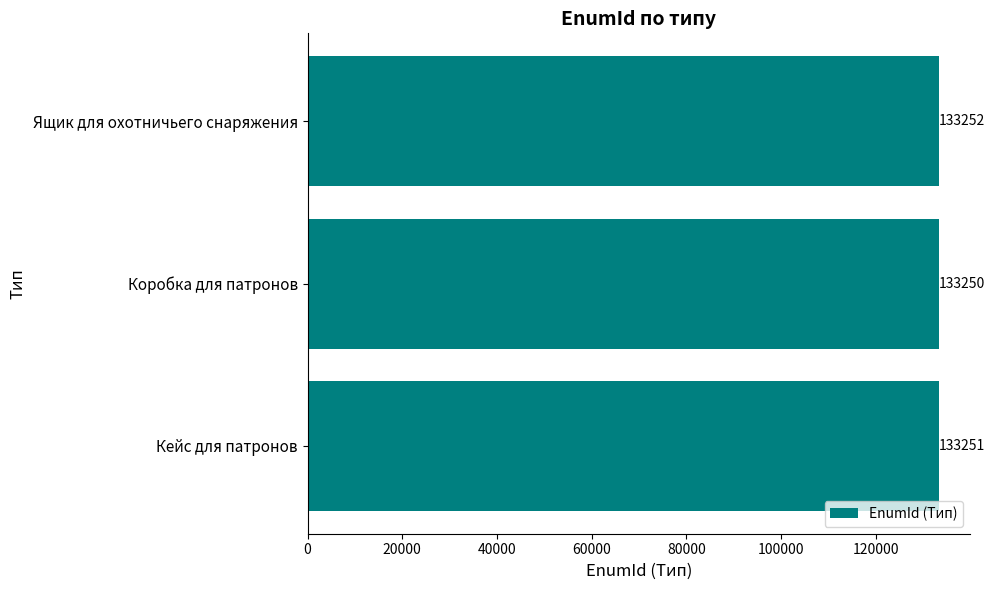

Are the bars horizontal?

Yes